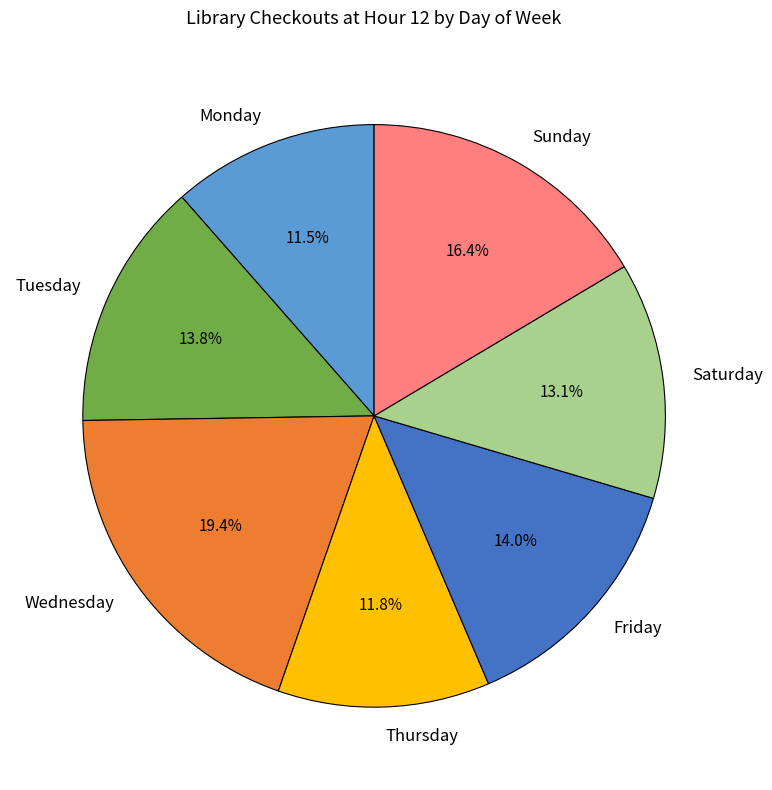

Which slice is the largest?

Wednesday